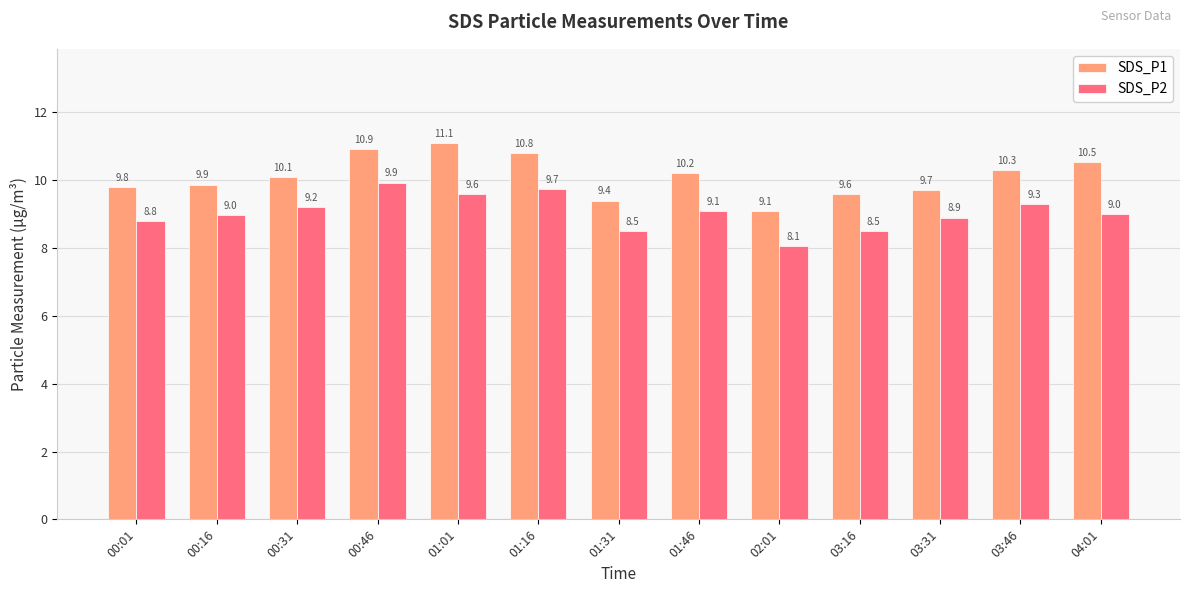

What is the highest value of the SDS_P1 series?

11.1